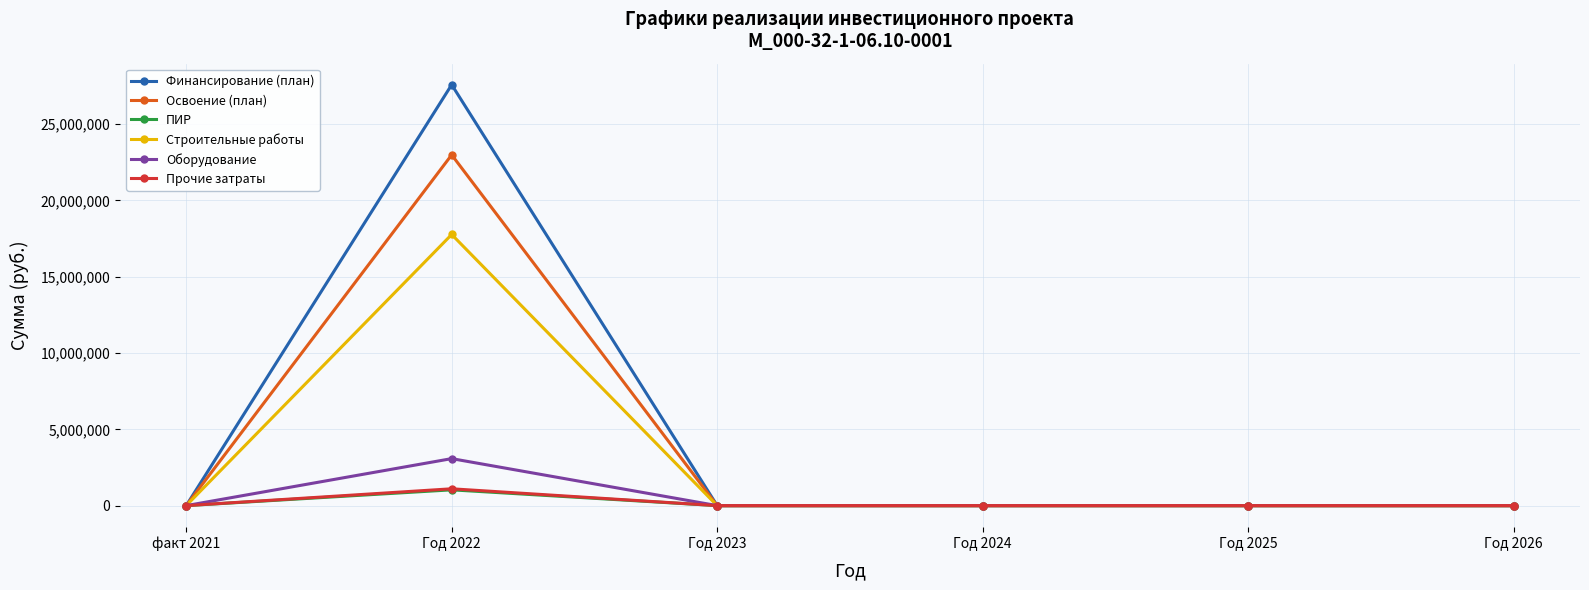

How many lines are shown in the chart?

6